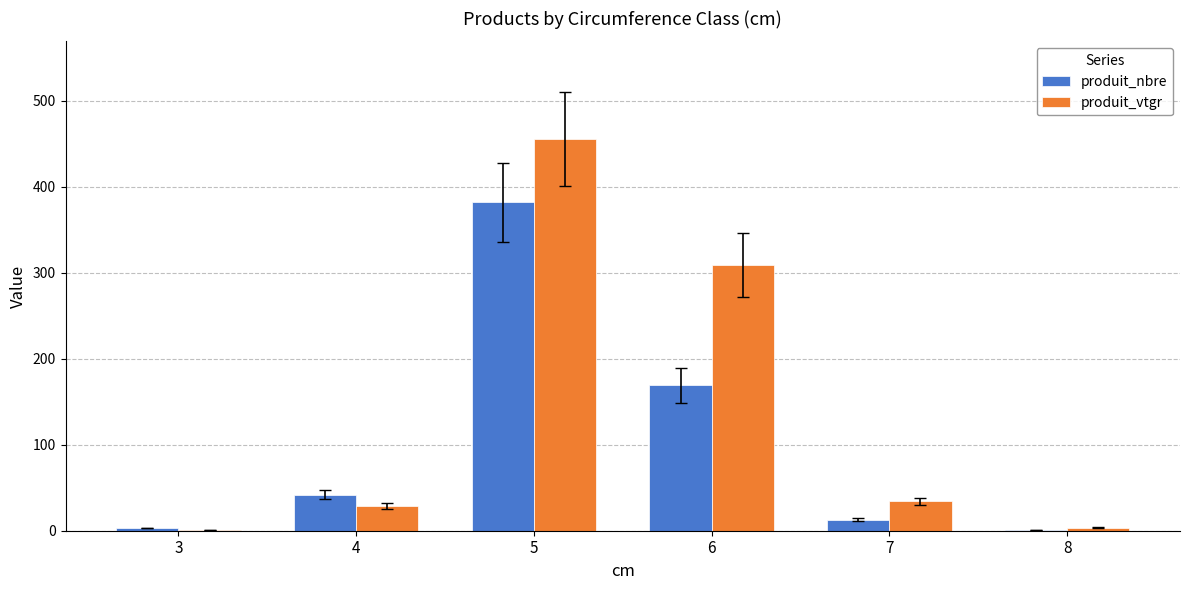

Does the chart contain stacked bars?

No